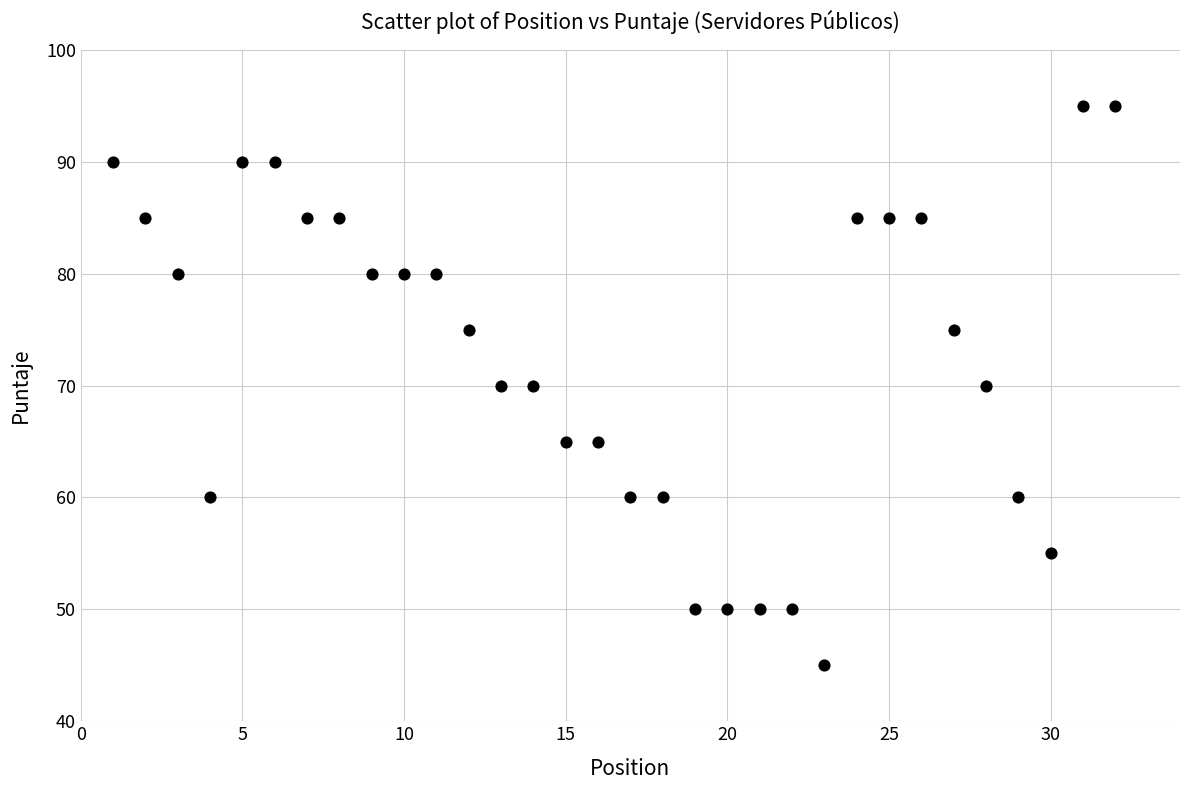

What is the range of Y values (max minus min)?

50